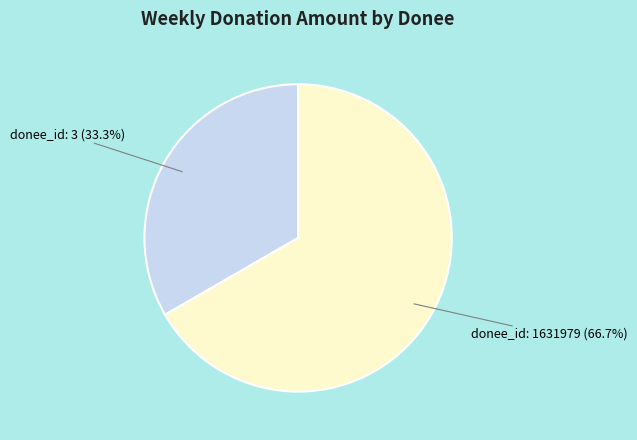

How many segments does this pie chart have?

2